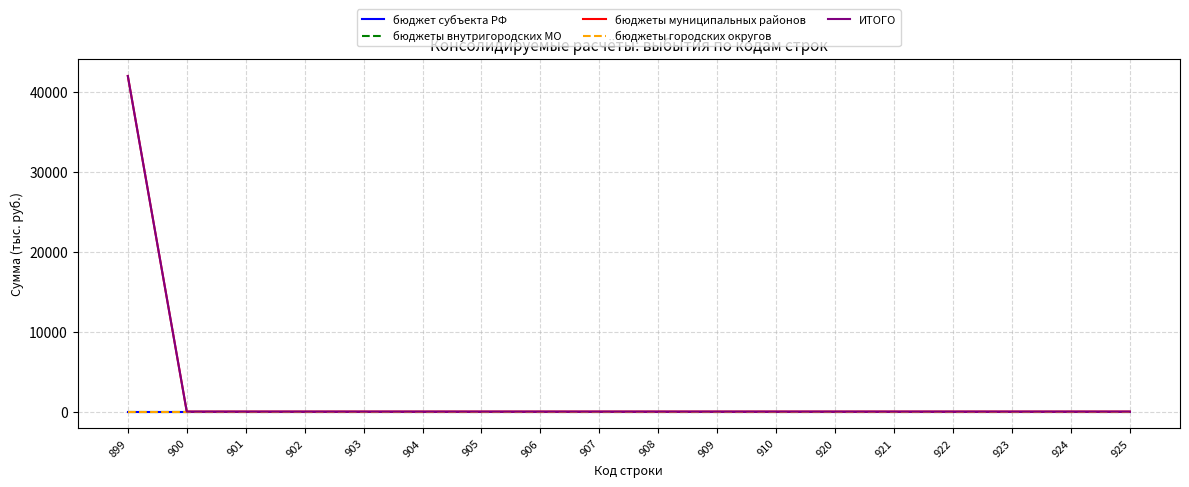

True or false: бюджеты муниципальных районов has a value of 0 at 901.

True